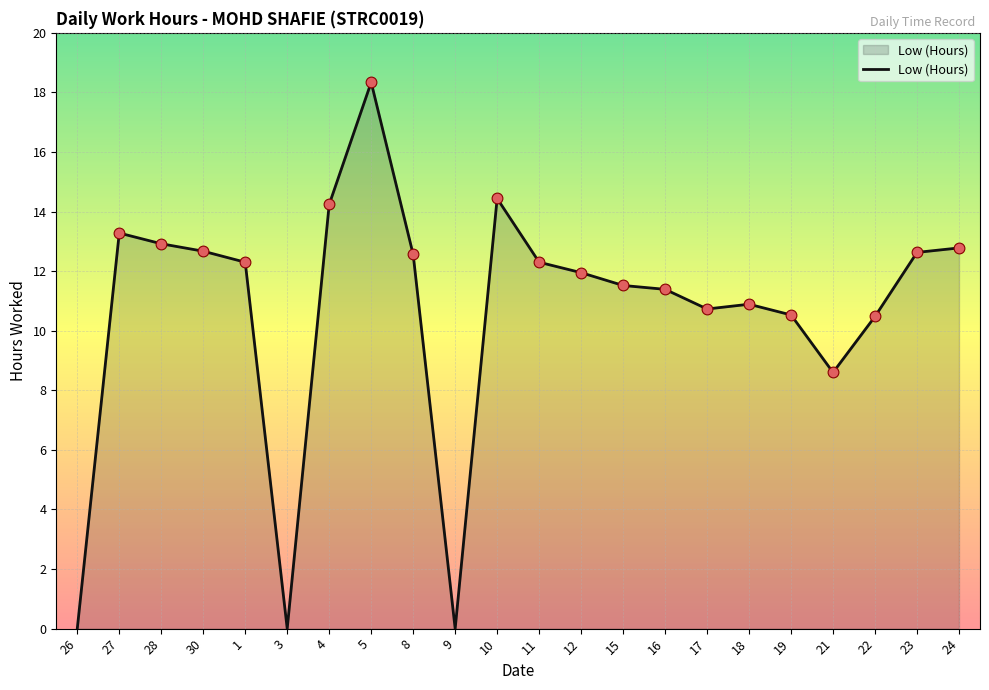

Between 27 and 5, which is larger?

5